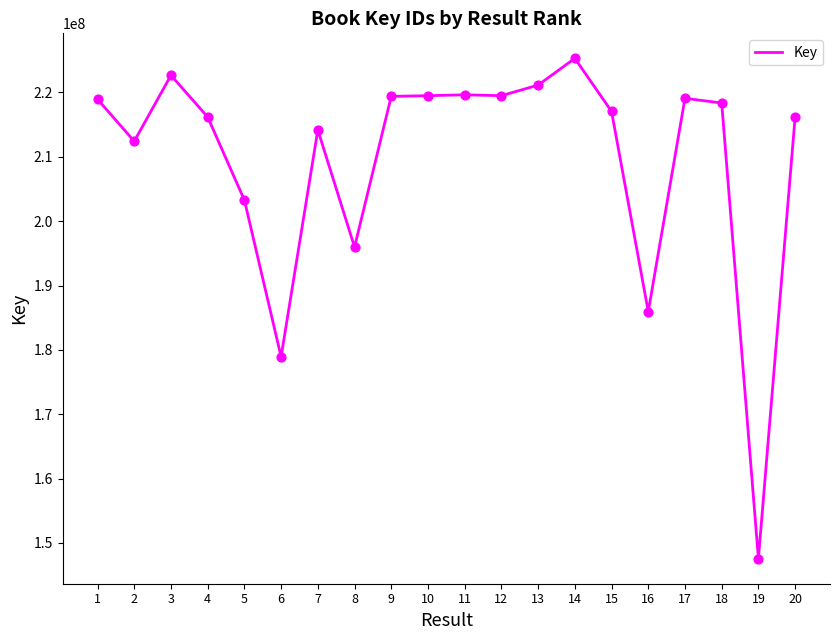

What is the change in value from 4 to 5?

-12920900